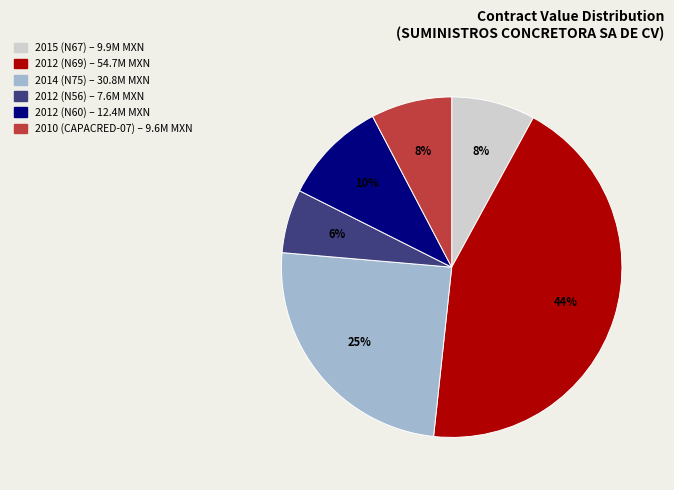

To the nearest percent, what is the difference between the largest and smallest slice percentages?

38%